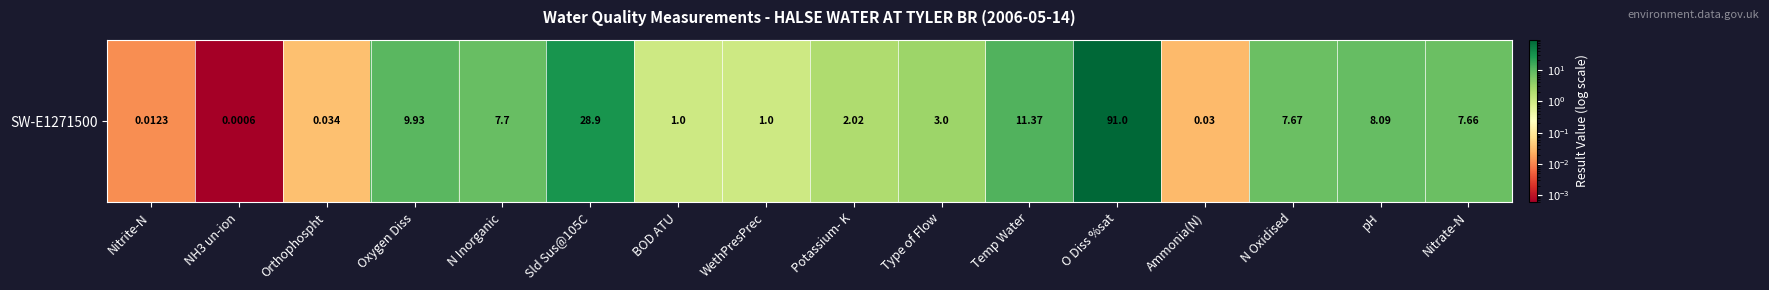

What is the difference between the values at NH3 un-ion and Sld Sus@105C?

28.9